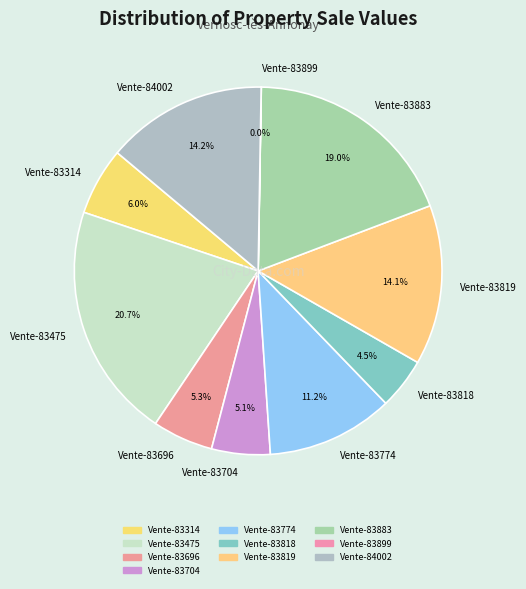

To the nearest percent, what portion does Vente-83883 represent?

19%